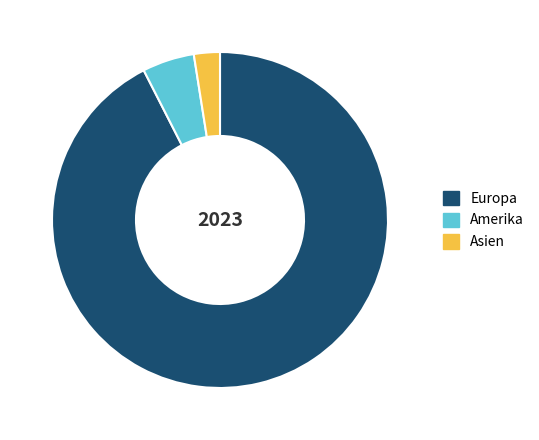

What is the ratio of the value at Asien to the value at Amerika?

0.5